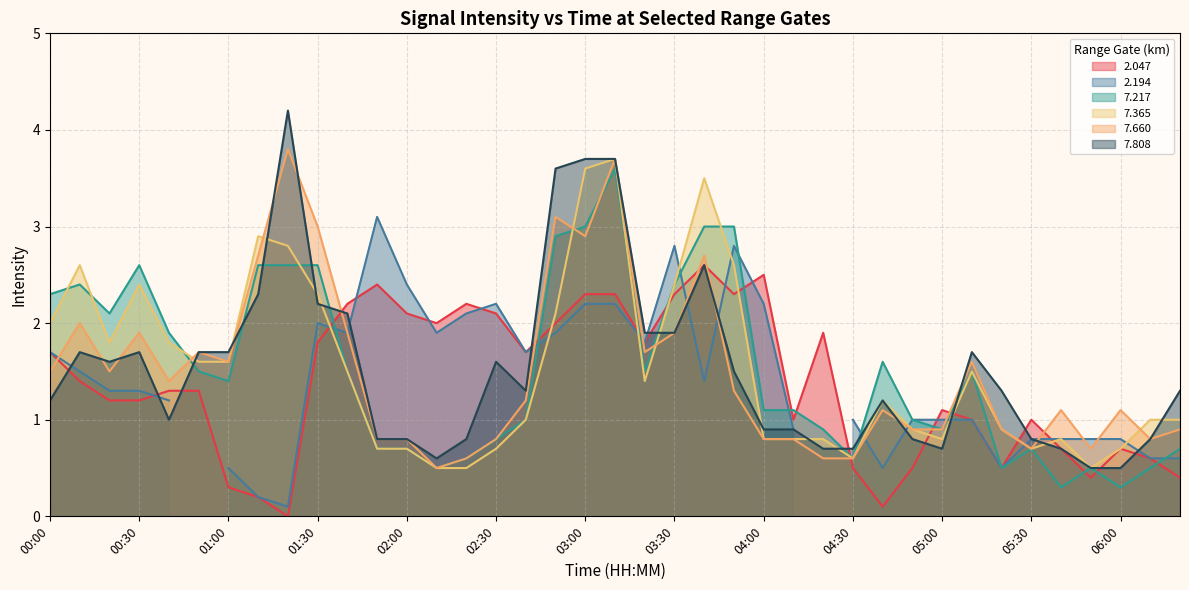

The 7.808 series shows 2.2 at 01:30. True or false?

True